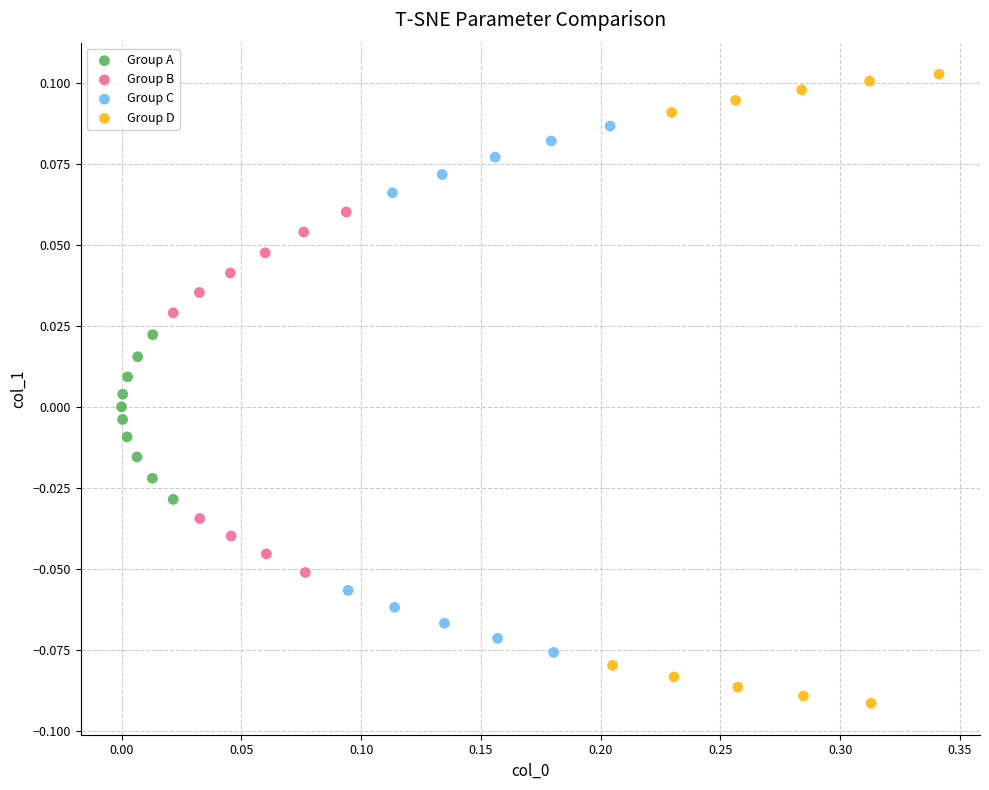

Which series contains the highest Y value?

Group D